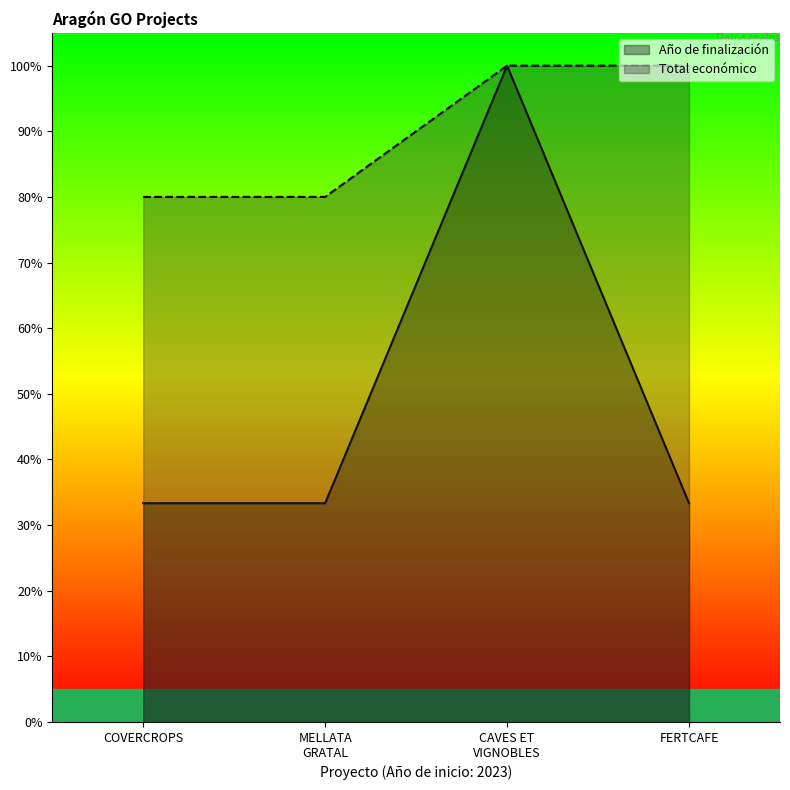

True or false: Año de finalización has a value of 33.3 at FERTCAFE.

True